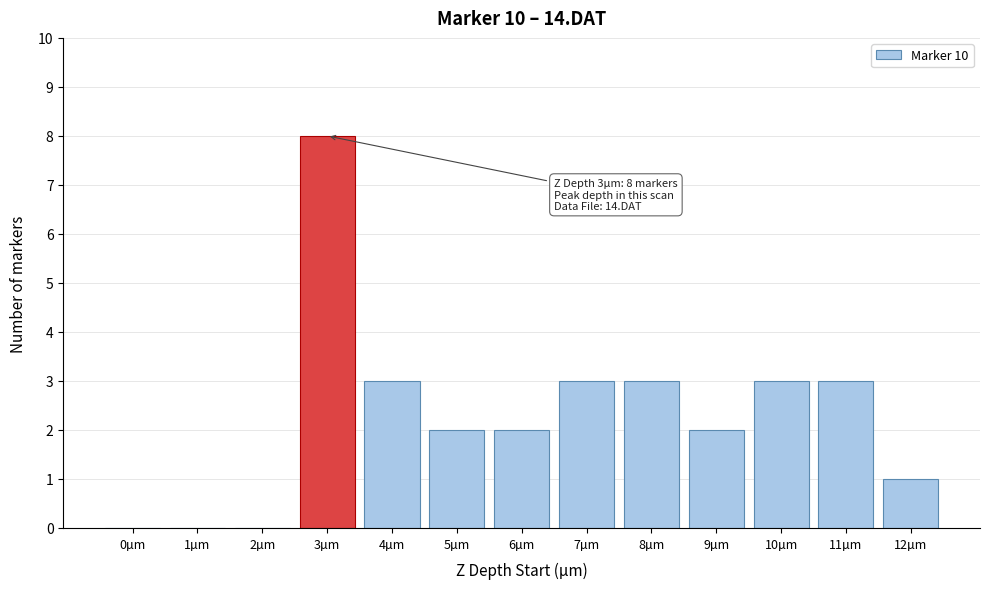

Reading left to right, list all the values displayed in this chart.

0µm=0	1µm=0	2µm=0	3µm=8	4µm=3	5µm=2	6µm=2	7µm=3	8µm=3	9µm=2	10µm=3	11µm=3	12µm=1